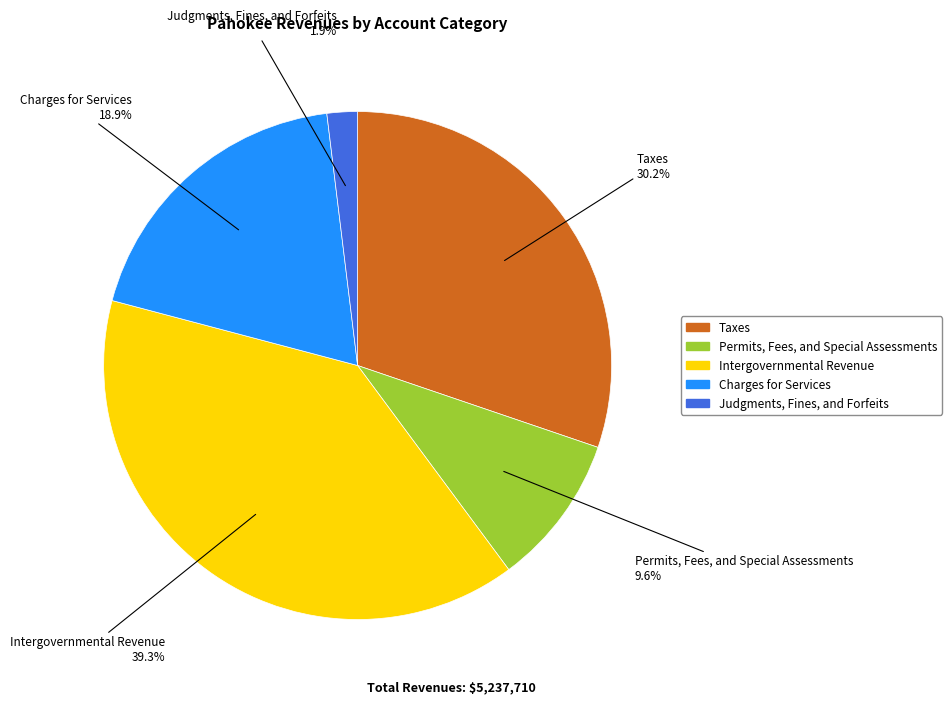

What is the smallest slice in the pie chart?

Judgments, Fines, and Forfeits